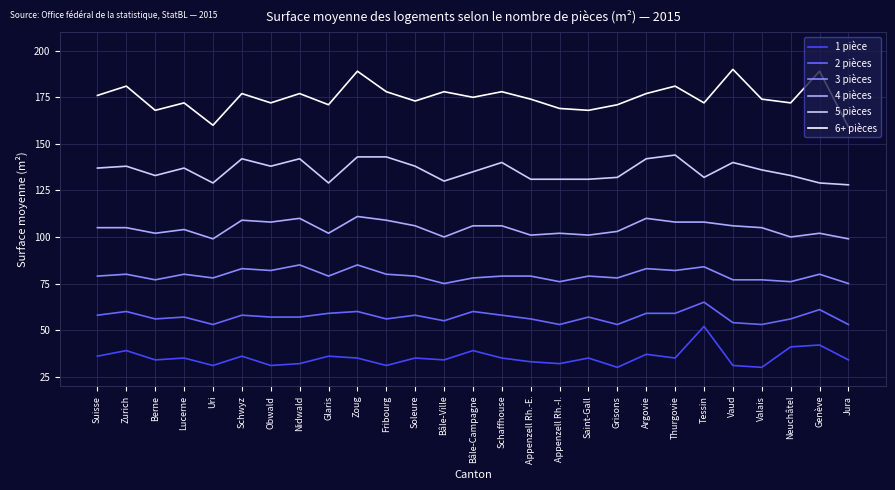

True or false: 3 pièces has more than 2 points higher than both neighbors.

True